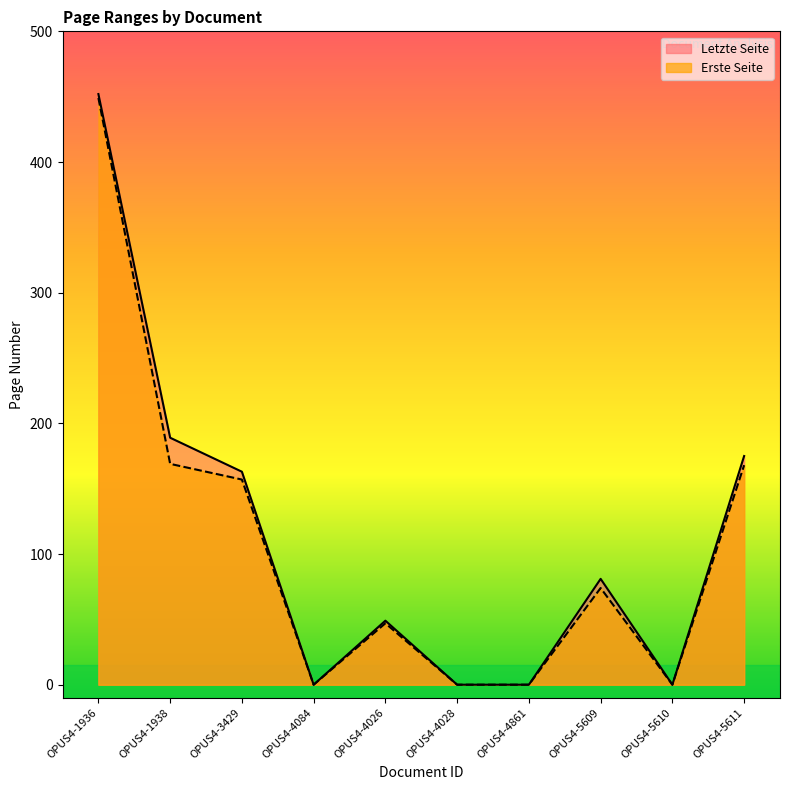

In Erste Seite, how many points are lower than both neighbors (excluding endpoints)?

2